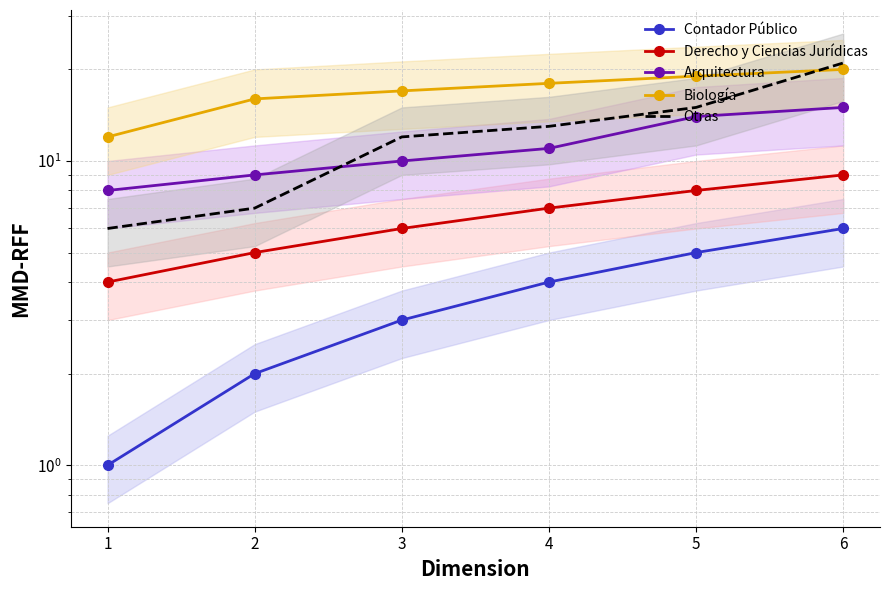

Reading right to left, what are all the values shown in this chart?

Contador Público: 6=6	5=5	4=4	3=3	2=2	1=1
Derecho y Ciencias Jurídicas: 6=9	5=8	4=7	3=6	2=5	1=4
Arquitectura: 6=15	5=14	4=11	3=10	2=9	1=8
Biología: 6=20	5=19	4=18	3=17	2=16	1=12
Otras: 6=21	5=15	4=13	3=12	2=7	1=6